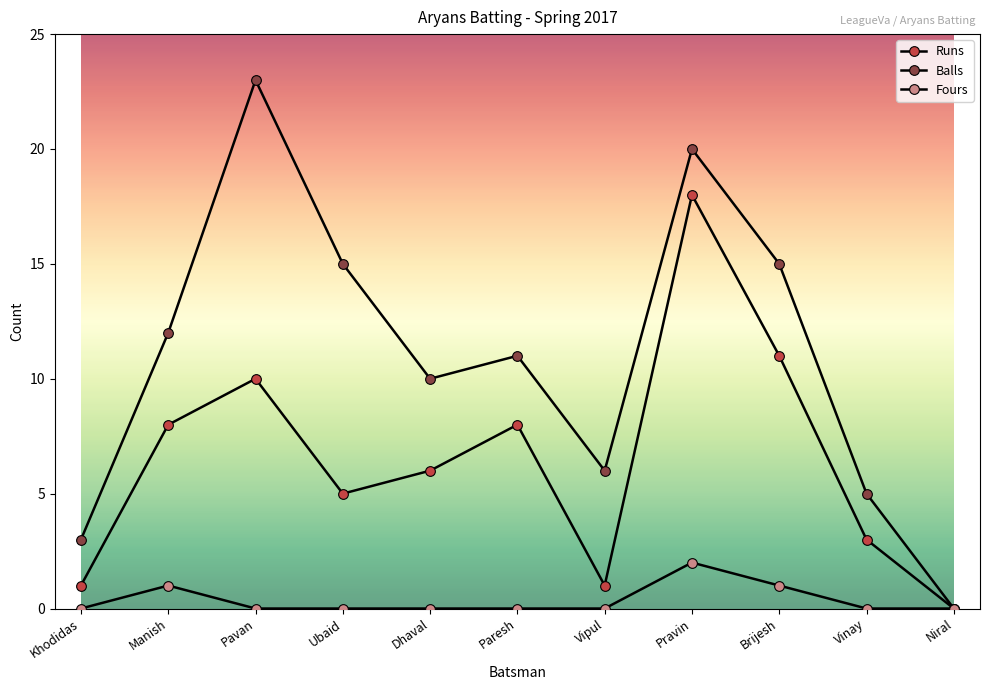

What is the maximum value shown in the chart?

23